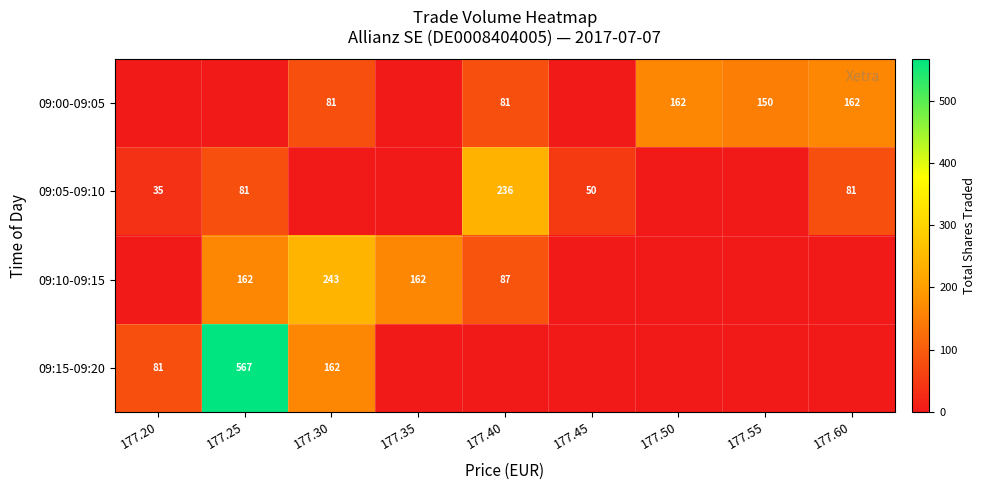

The 09:10-09:15 series shows 91 at 177.30. True or false?

False